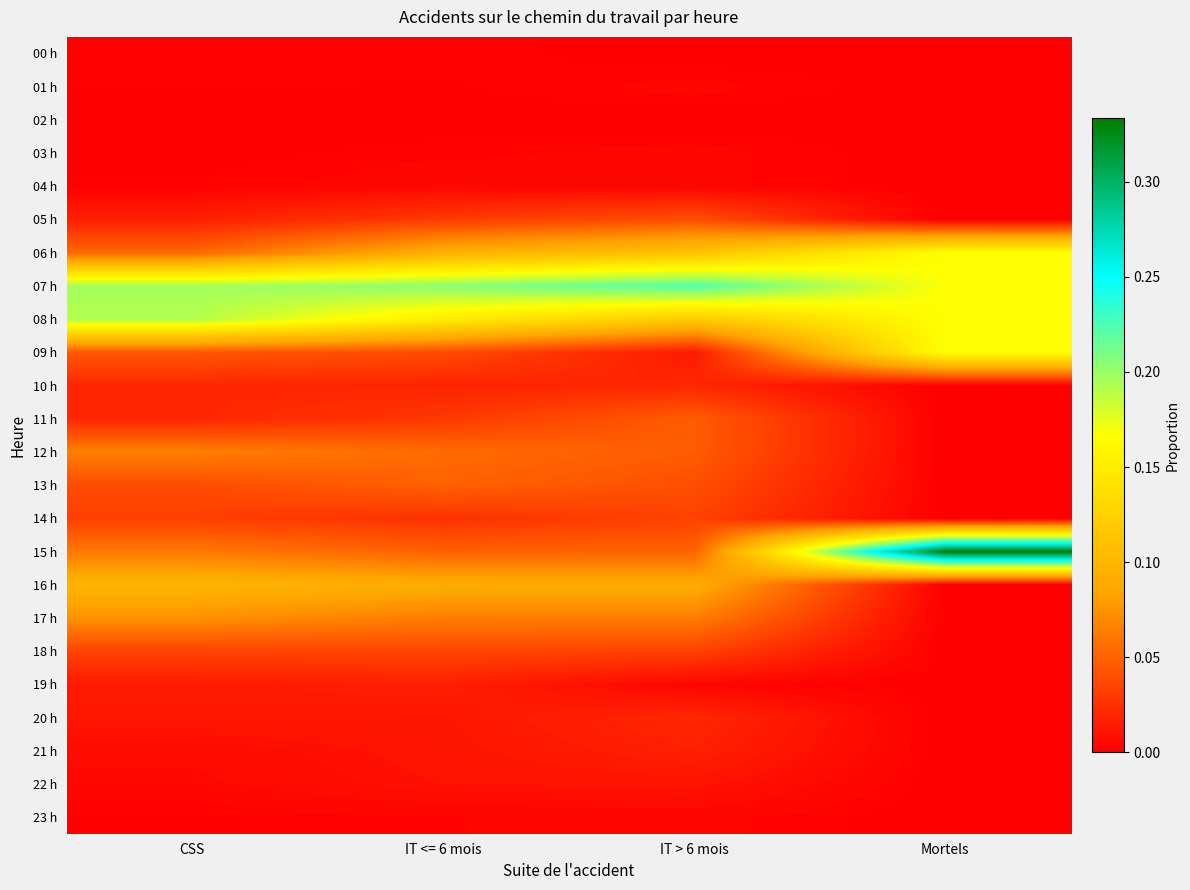

At which category is the sum across all series the highest?

Mortels